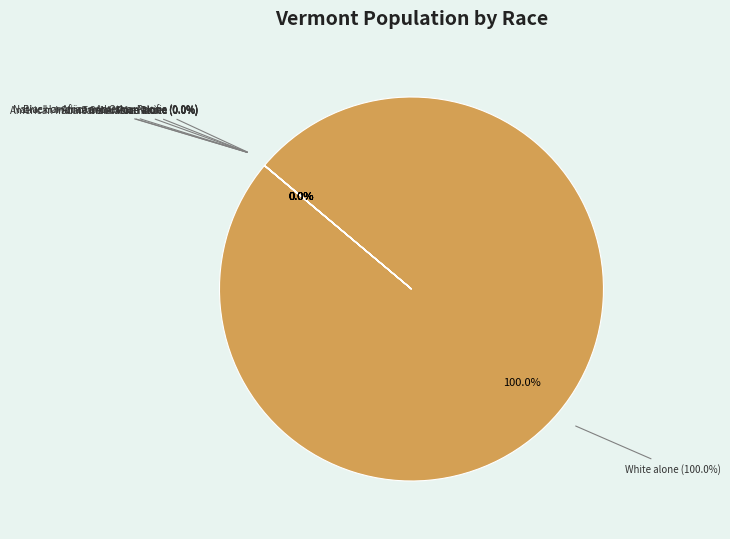

Which has a higher value, Native Hawaiian and Other Pacific or American Indian and Alaska Native?

American Indian and Alaska Native